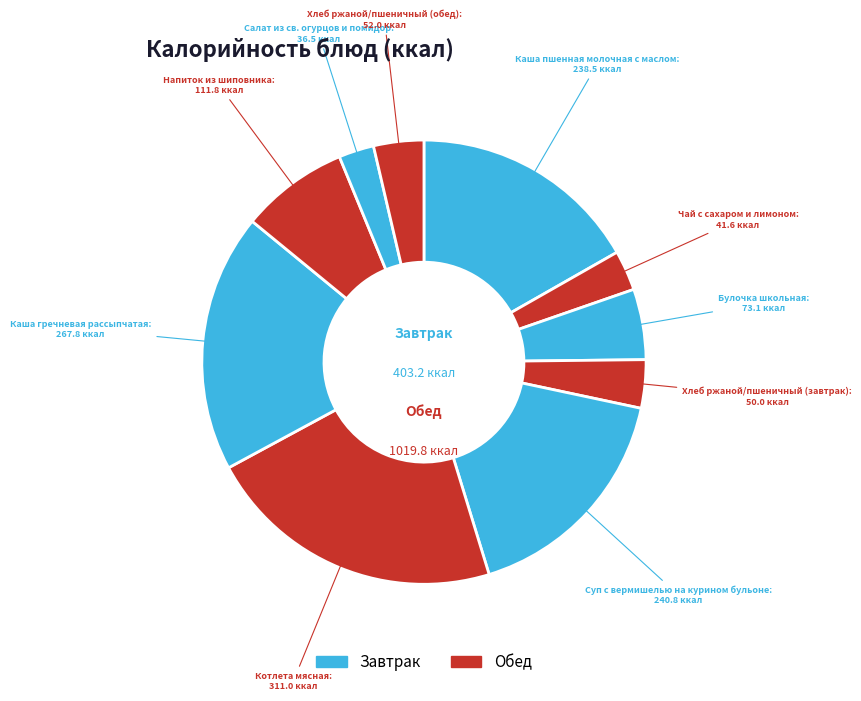

Count the number of slices in the pie.

10